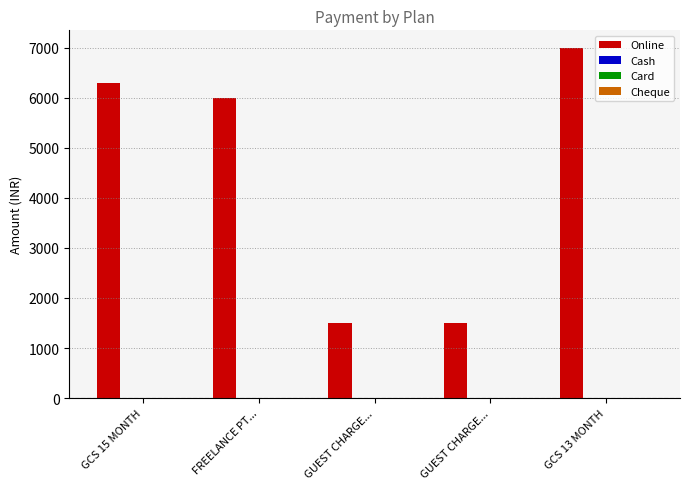

What is the smallest value displayed?

1500